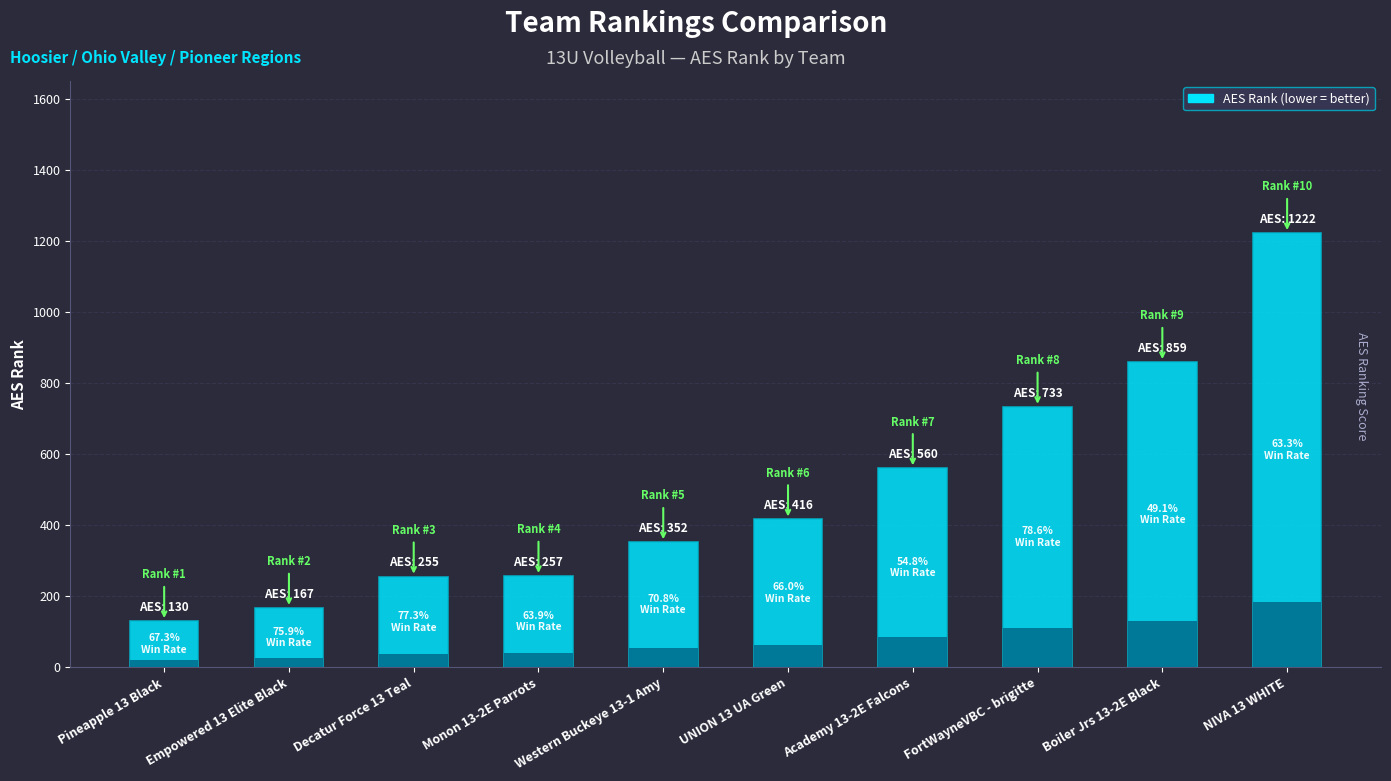

What is the difference between the second highest and second lowest values?

692